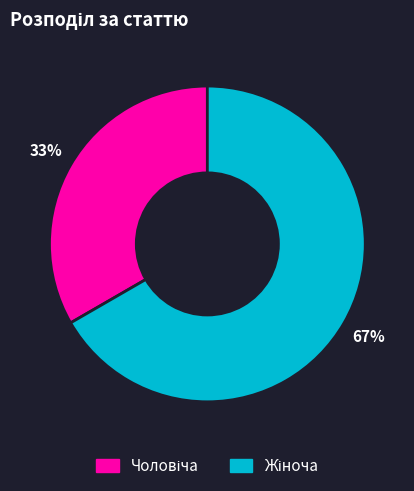

Is there a majority slice in this chart?

Yes